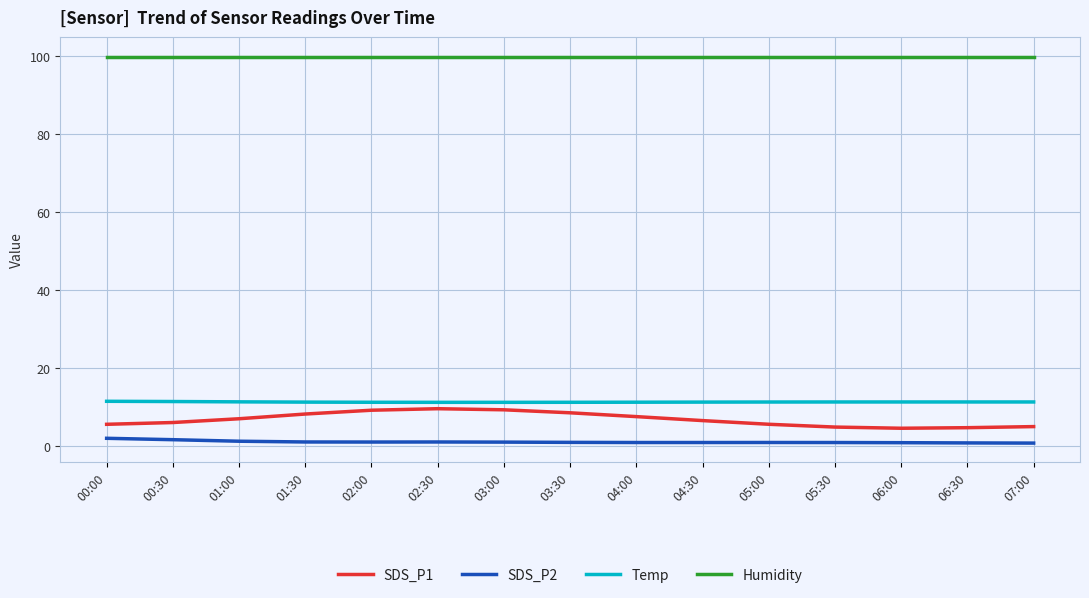

Is this an area chart (filled region under the line)?

No